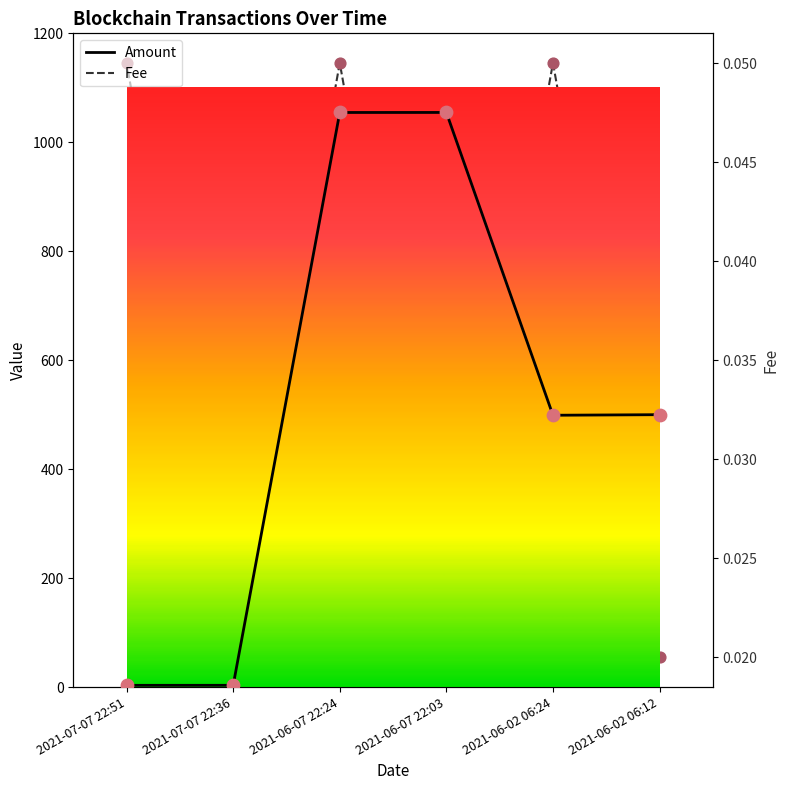

Which series has the widest spread of Y values?

Amount